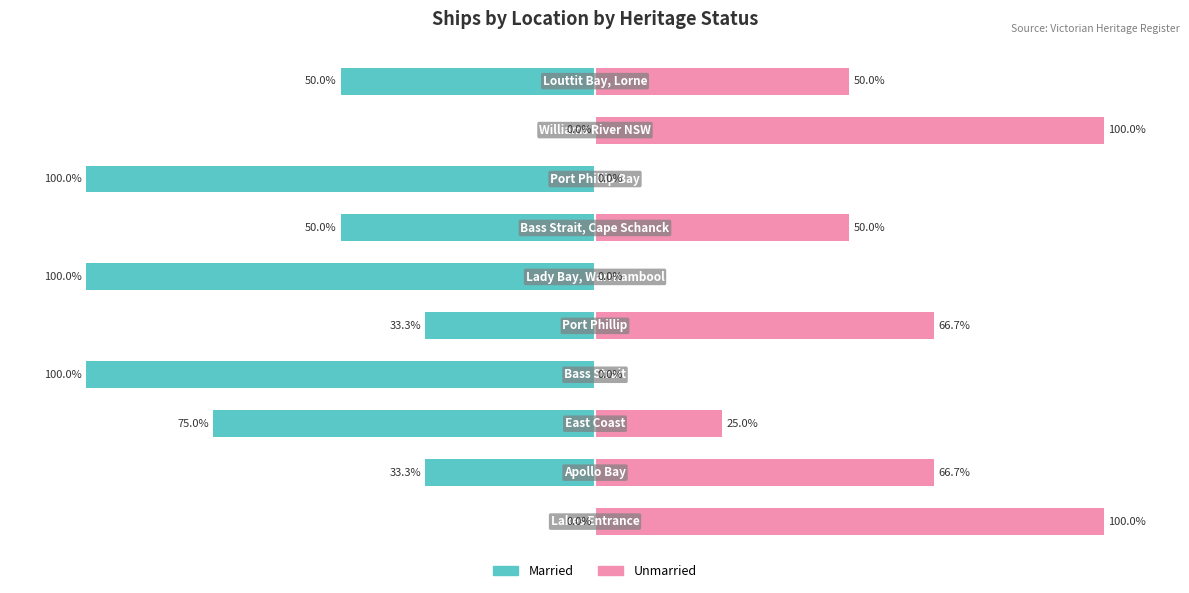

Are the bars horizontal?

Yes